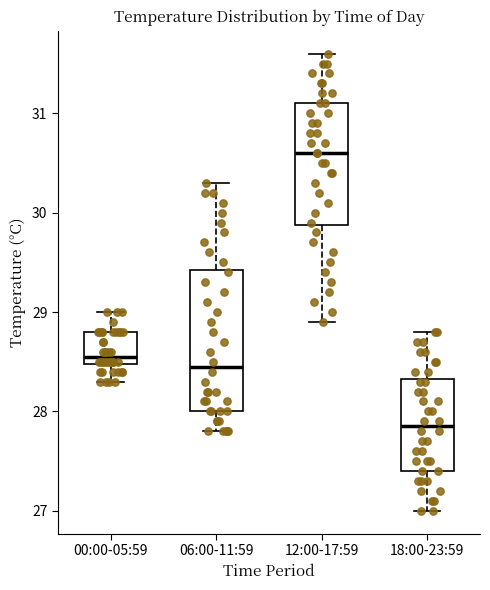

Reading left to right, read every box against the y-axis: the position of its median line, the range the box covers, and the ends of its whiskers. The values are not printed on the chart, so give them approximately, as read against the axis.

00:00-05:59: median 28.6, box 28.5 to 28.8, whiskers 28.3 to 29.0
06:00-11:59: median 28.5, box 28.0 to 29.4, whiskers 27.8 to 30.3
12:00-17:59: median 30.6, box 29.9 to 31.1, whiskers 28.9 to 31.6
18:00-23:59: median 27.9, box 27.4 to 28.3, whiskers 27.0 to 28.8